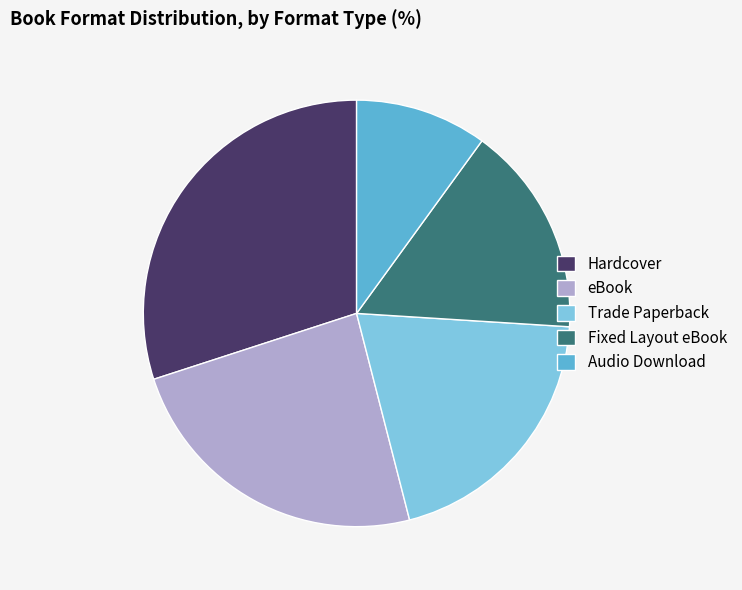

True or false: Audio Download accounts for 10% of the total.

True